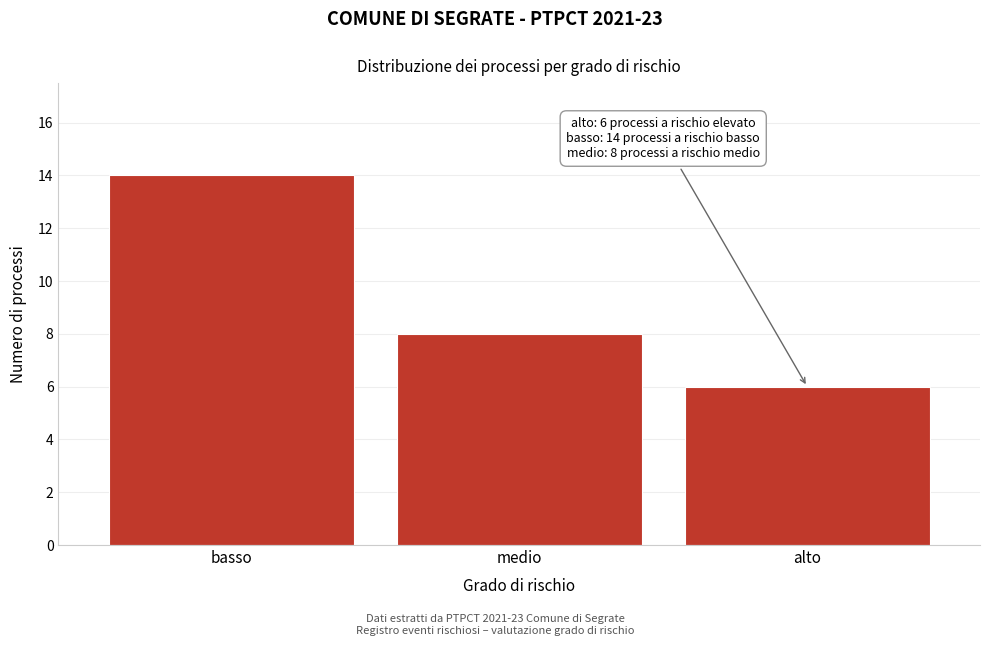

Reading left to right, extract all data points from this chart.

14	8	6